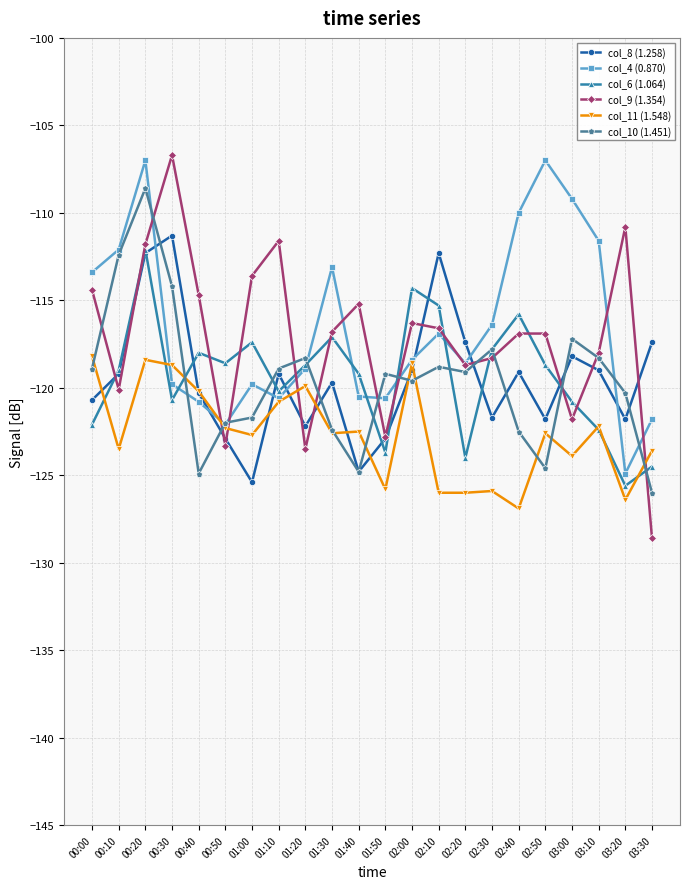

True or false: col_8 (1.258) has more than 2 points higher than both neighbors.

True